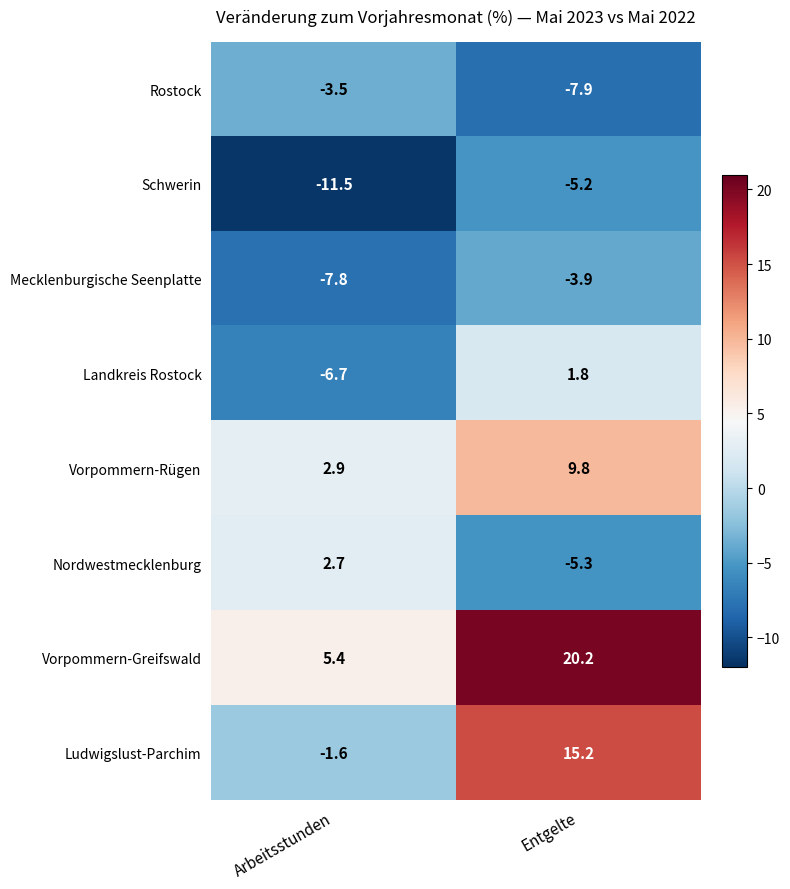

Reading right to left, extract all data points from this chart.

Rostock: -7.9	-3.5
Schwerin: -5.2	-11.5
Mecklenburgische Seenplatte: -3.9	-7.8
Landkreis Rostock: 1.8	-6.7
Vorpommern-Rügen: 9.8	2.9
Nordwestmecklenburg: -5.3	2.7
Vorpommern-Greifswald: 20.2	5.4
Ludwigslust-Parchim: 15.2	-1.6